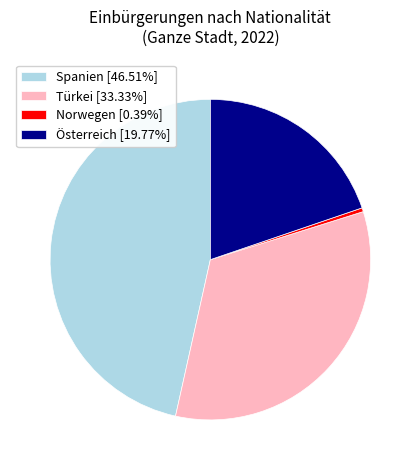

Which category has the biggest portion of the pie?

Spanien